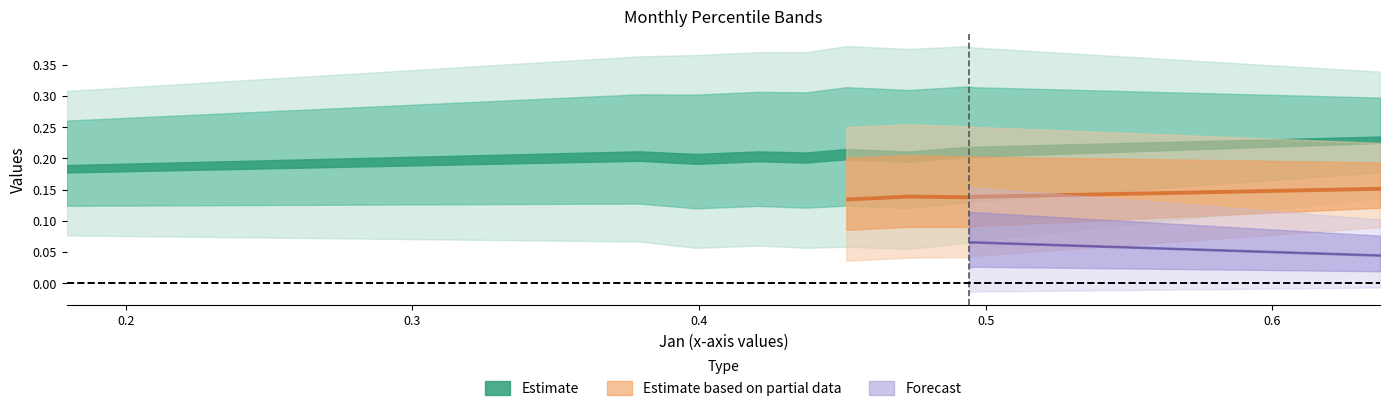

The value of May at pct55 is 0.0. True or false?

False